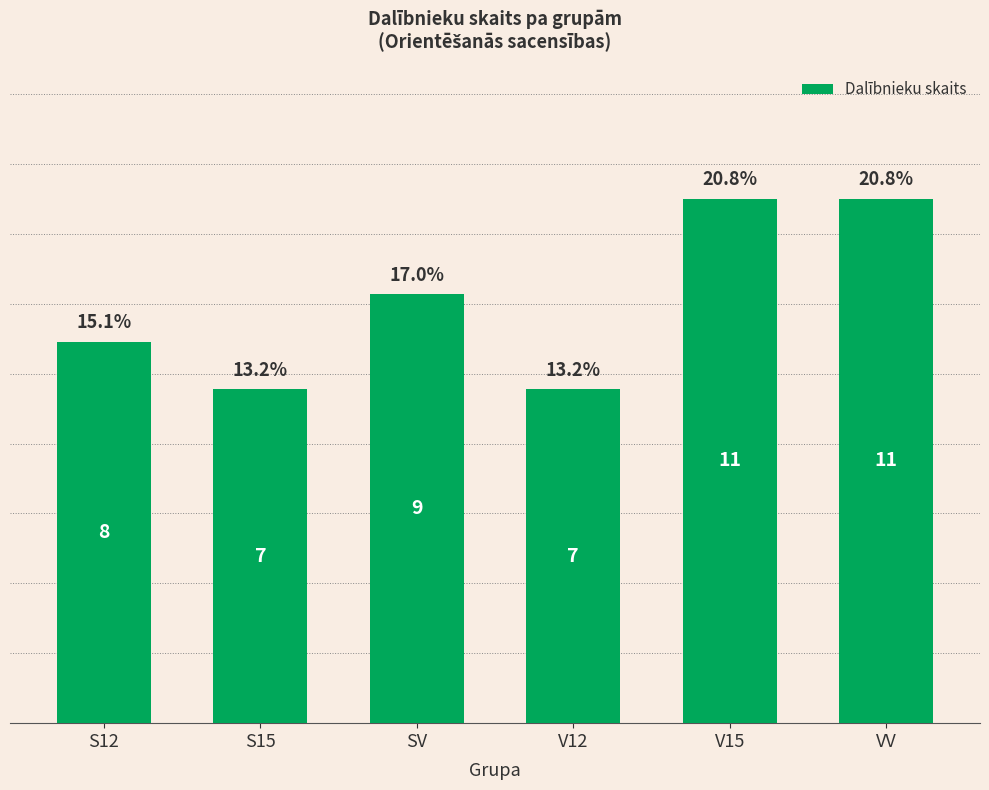

What is the difference between the values at VV and SV?

2